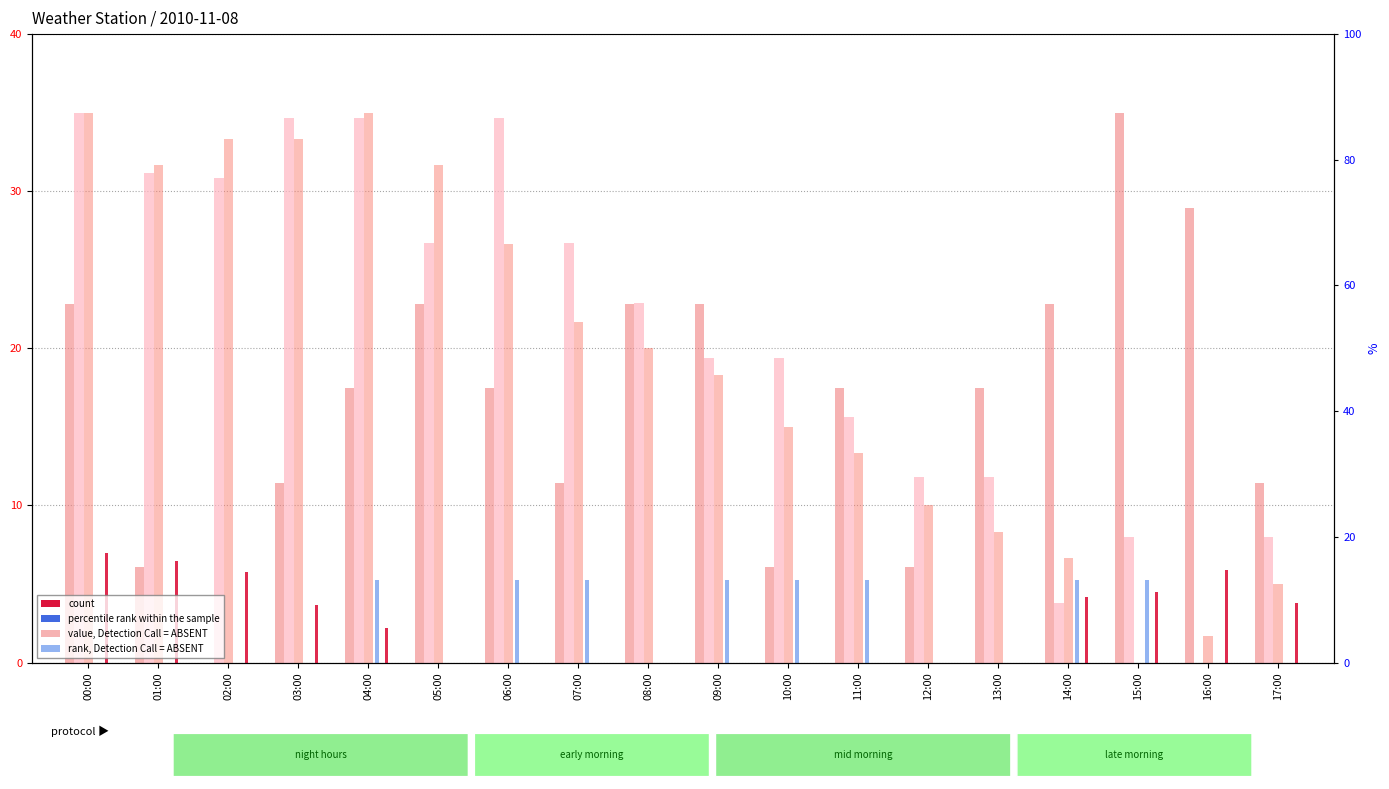

What is the total value across all series at 11:00?

51.7